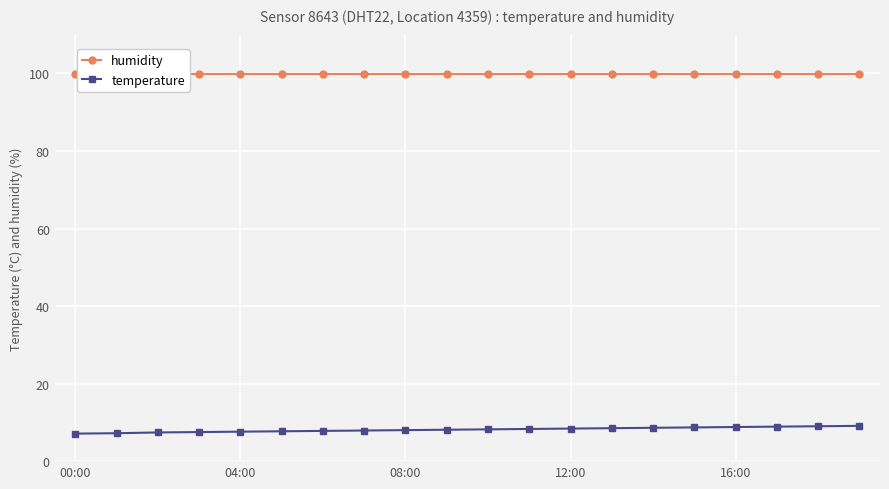

Reading right to left, list all the values displayed in this chart.

humidity: 99.9	99.9	99.9	99.9	99.9	99.9	99.9	99.9	99.9	99.9	99.9	99.9	99.9	99.9	99.9	99.9	99.9	99.9	99.9	99.9
temperature: 9.1	9.0	8.9	8.8	8.7	8.6	8.5	8.4	8.3	8.2	8.1	8.0	7.9	7.8	7.7	7.6	7.5	7.4	7.2	7.1